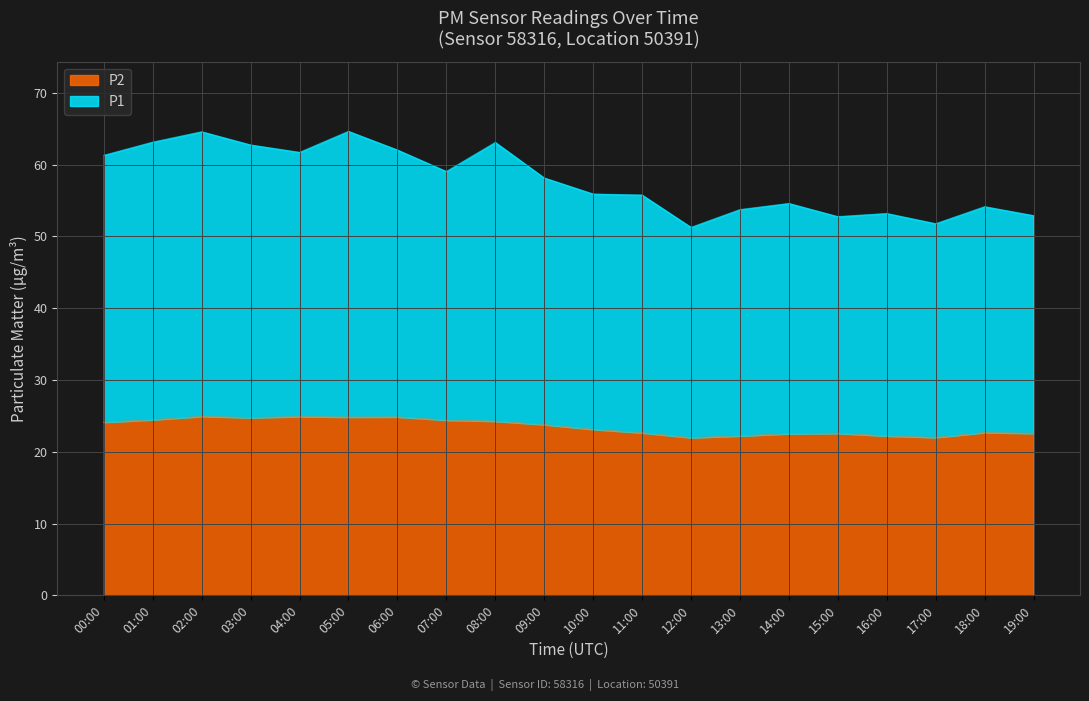

Does the chart display data point markers on the line(s)?

No